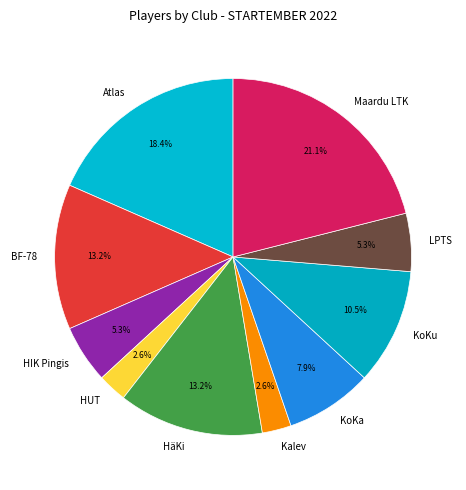

The LPTS slice represents 1% of the pie. True or false?

False